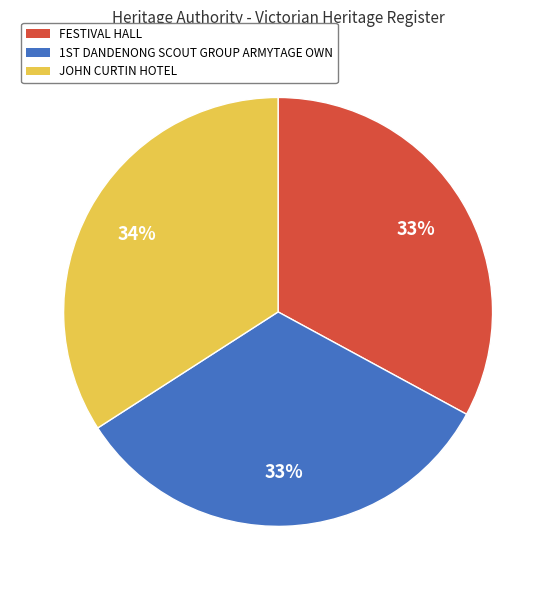

To the nearest percent, what portion does JOHN CURTIN HOTEL represent?

34%